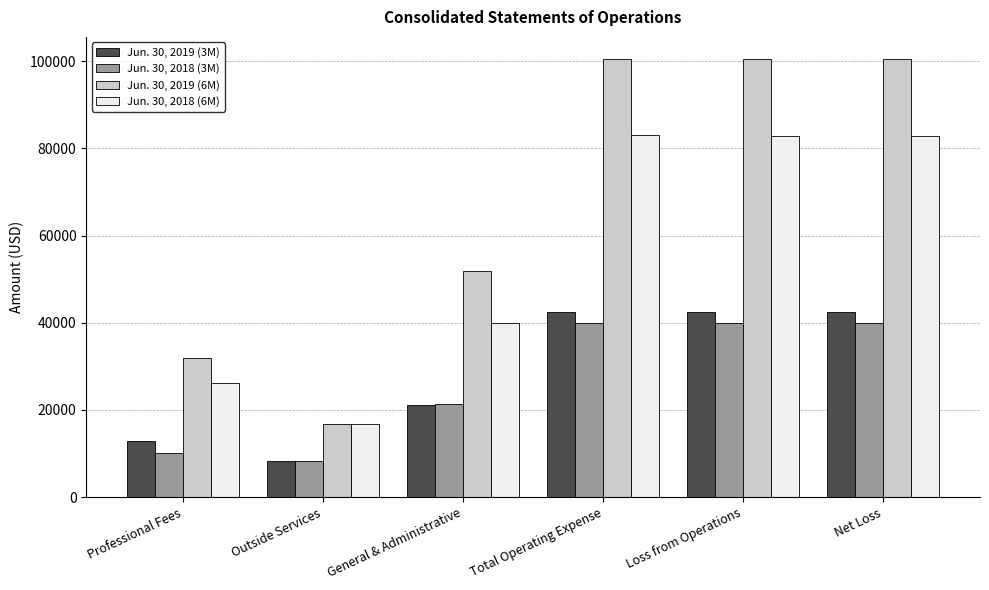

At how many categories does at least one series exceed 70937?

3